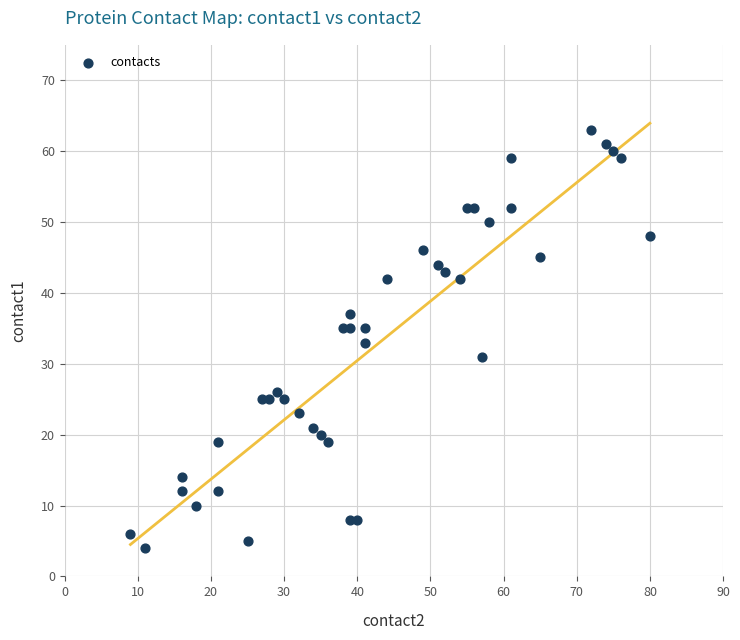

What is the range of Y values (max minus min)?

59